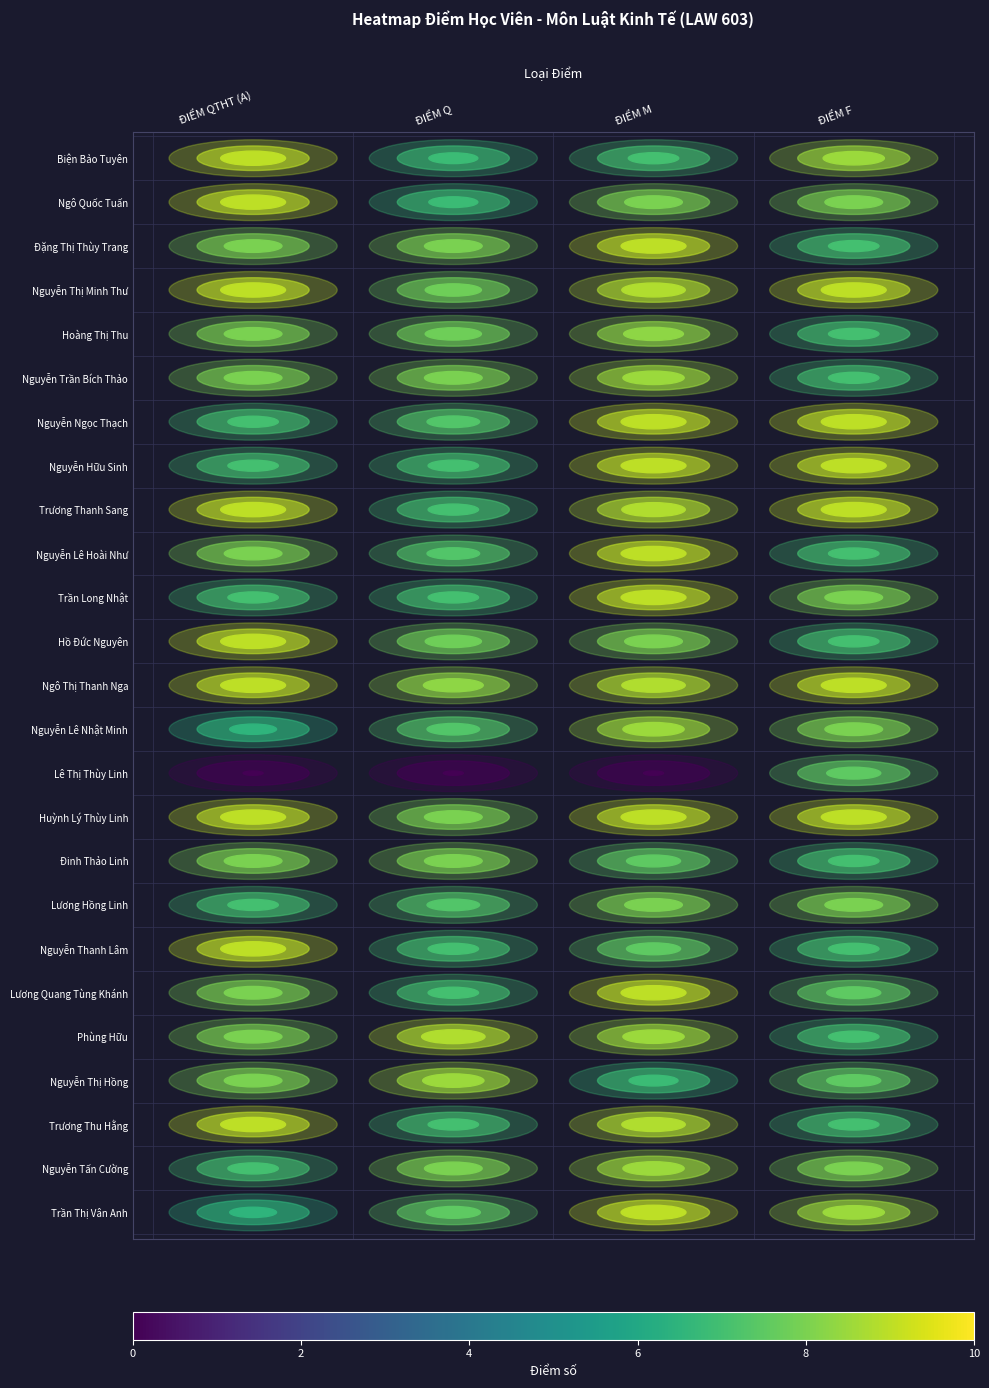

What is the sum of all ĐIỂM QTHT (A) values?

193.0